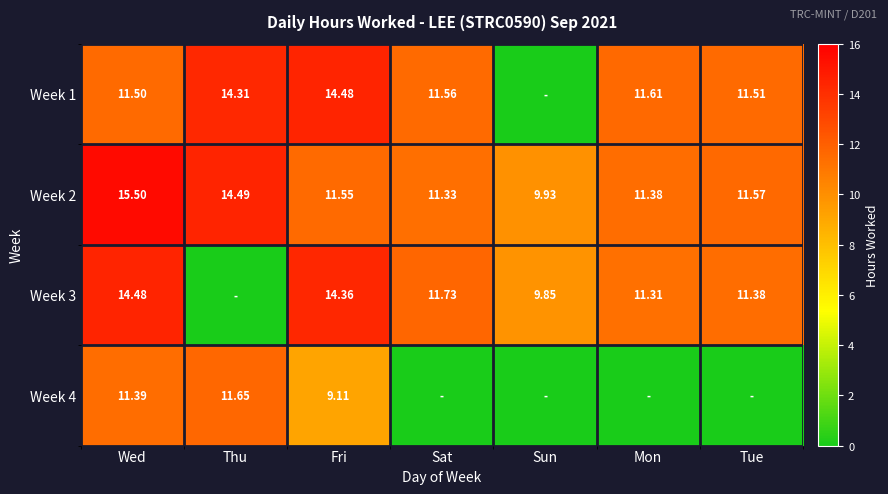

True or false: Week 1 has a value of 11.6 at Sat.

True